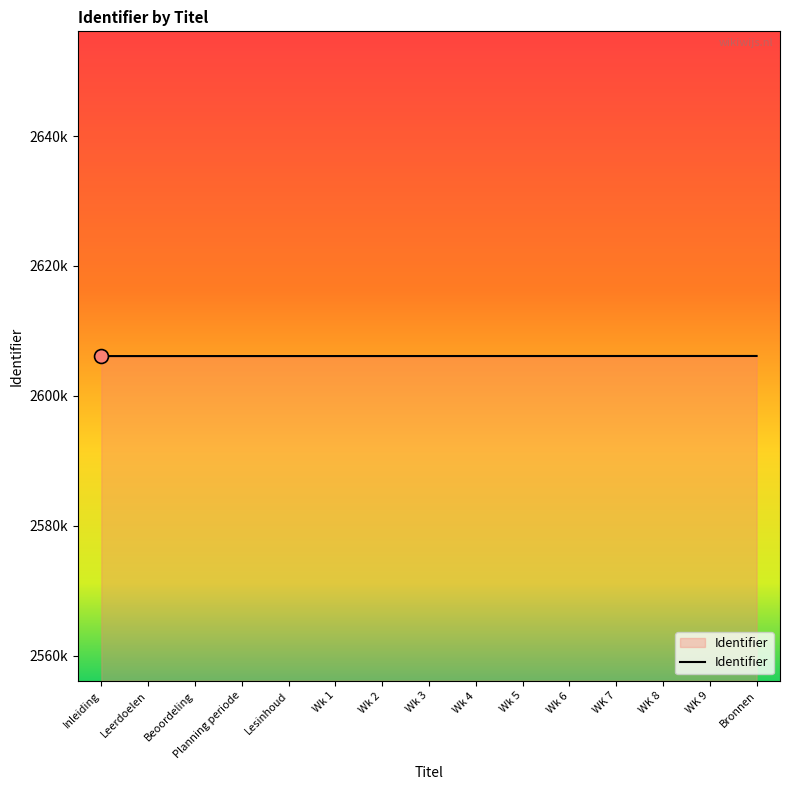

At which label does the data first exceed 2606130?

Wk 4